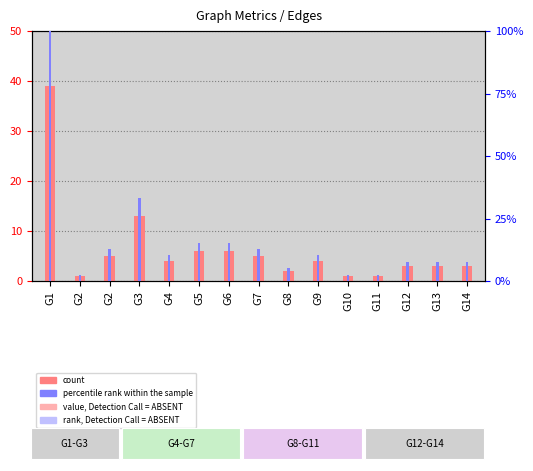

Rank the series by their average value, from highest to lowest.

percentile rank within the sample, count